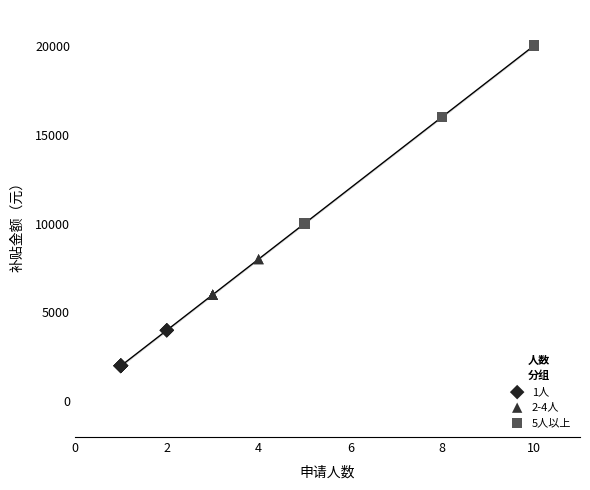

Which series contains the highest Y value?

5人以上